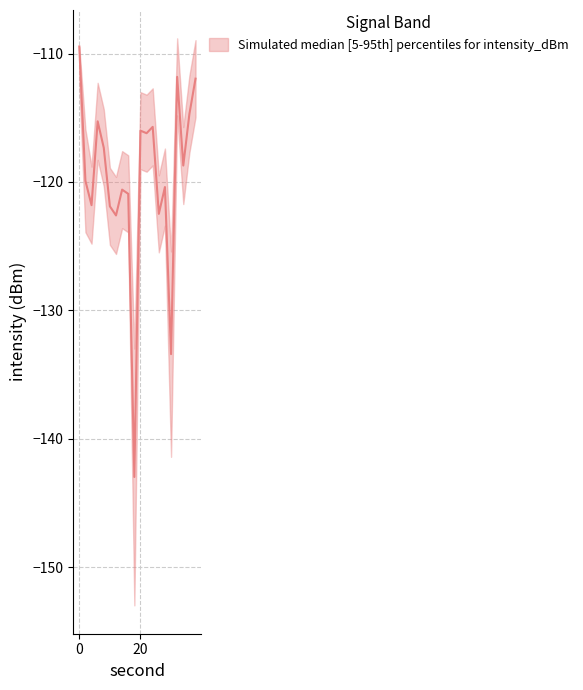

The intensity_upper series shows -167.1 at 32. True or false?

False